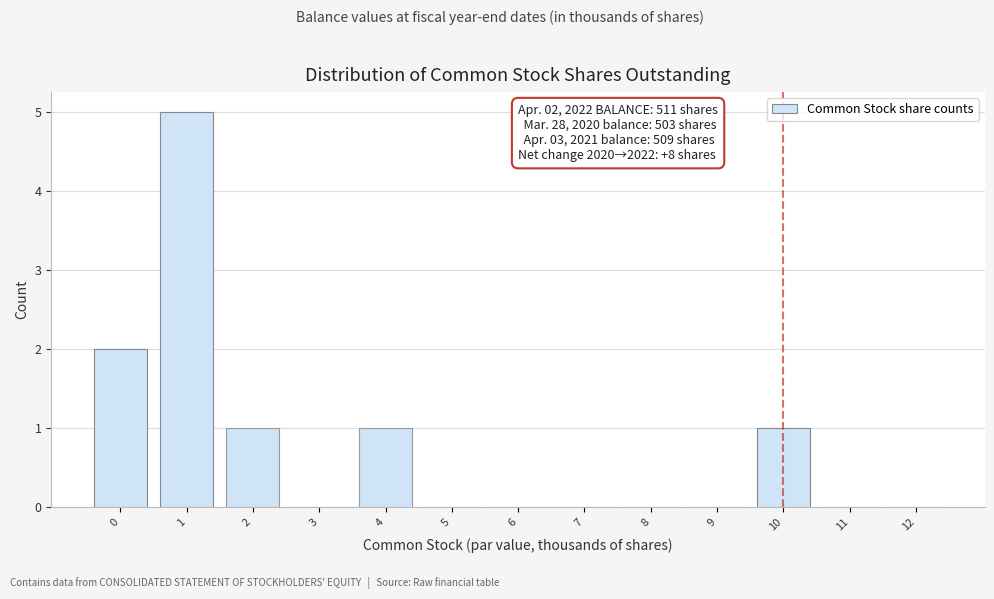

Reading left to right, extract all data points from this chart.

0=2	1=5	2=1	3=0	4=1	5=0	6=0	7=0	8=0	9=0	10=1	11=0	12=0